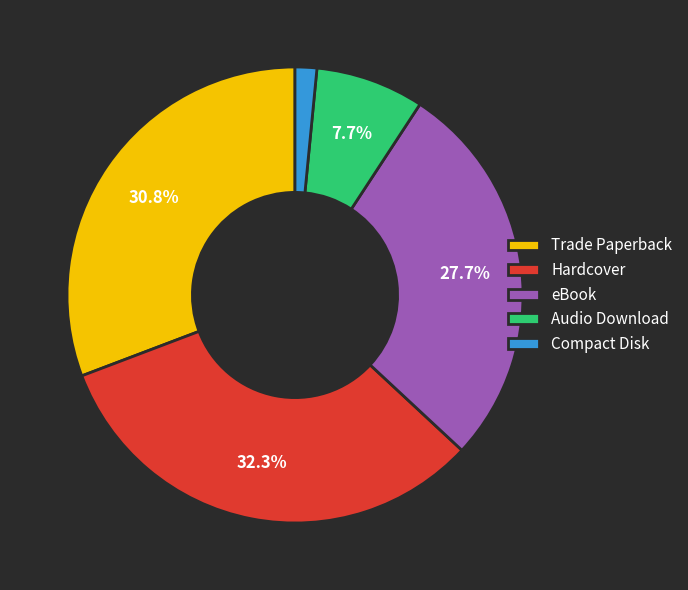

Which slice is the largest?

Hardcover